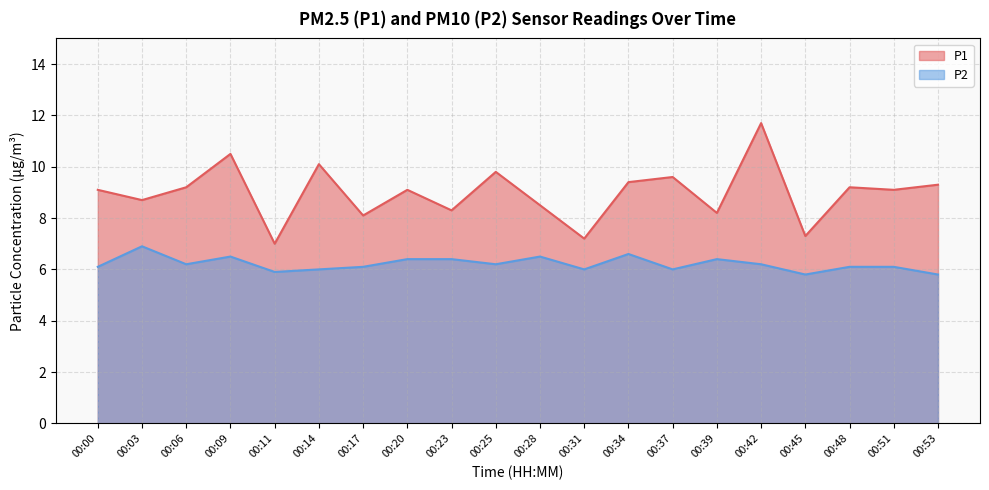

What is the difference between the maximum and minimum values in the P2 series?

1.1